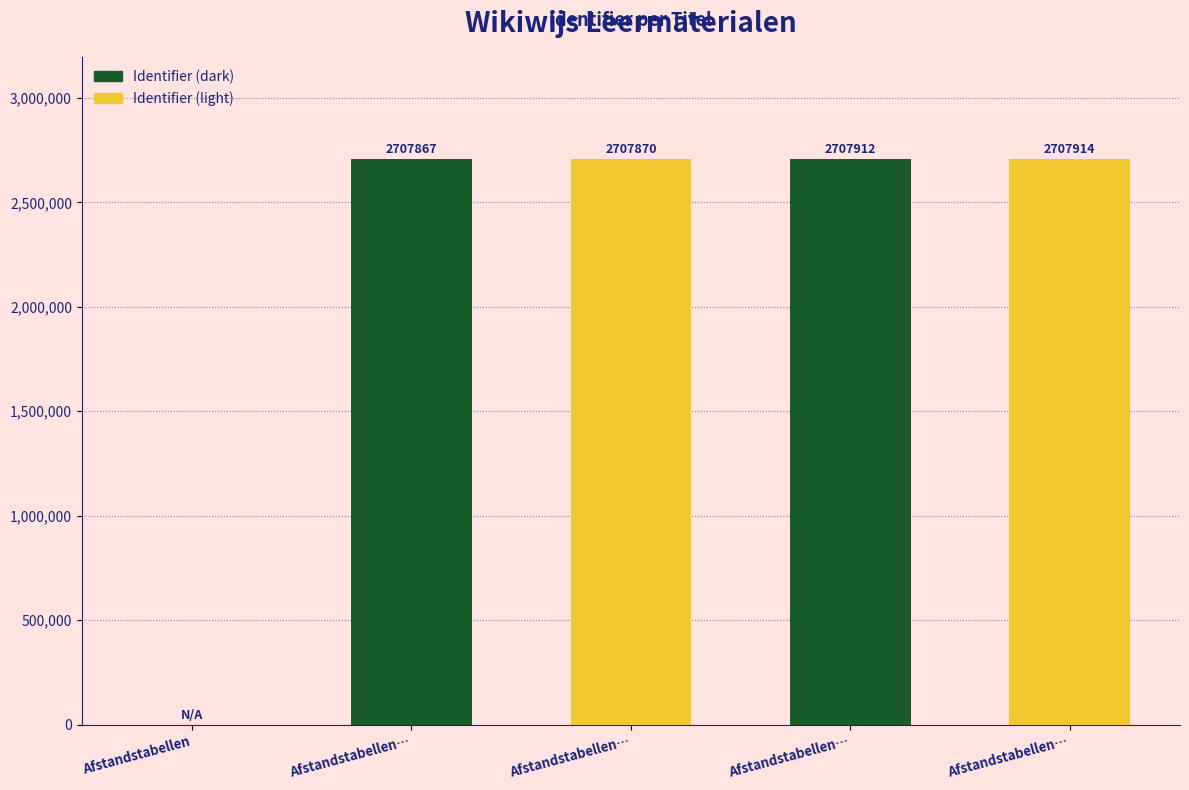

Which label corresponds to the smallest value in the chart?

Afstandstabellen